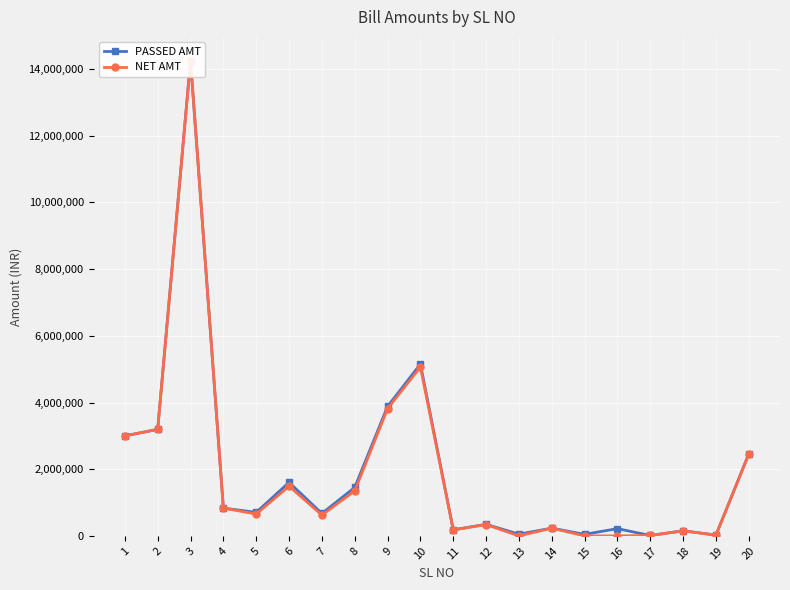

Reading right to left, extract all data points from this chart.

PASSED AMT: 20=2457230	19=24413	18=153500	17=12400	16=218000	15=46620	14=232540	13=52200	12=346201	11=182529	10=5151880	9=3882200	8=1453449	7=672890	6=1604250	5=705837	4=833682	3=14250376	2=3194710	1=2999512
NET AMT: 20=2457230	19=24413	18=153500	17=12400	16=0	15=0	14=232540	13=0	12=340333	11=179435	10=5064560	9=3816400	8=1349631	7=624826	6=1489660	5=655419	4=833682	3=14250376	2=3194710	1=2999512